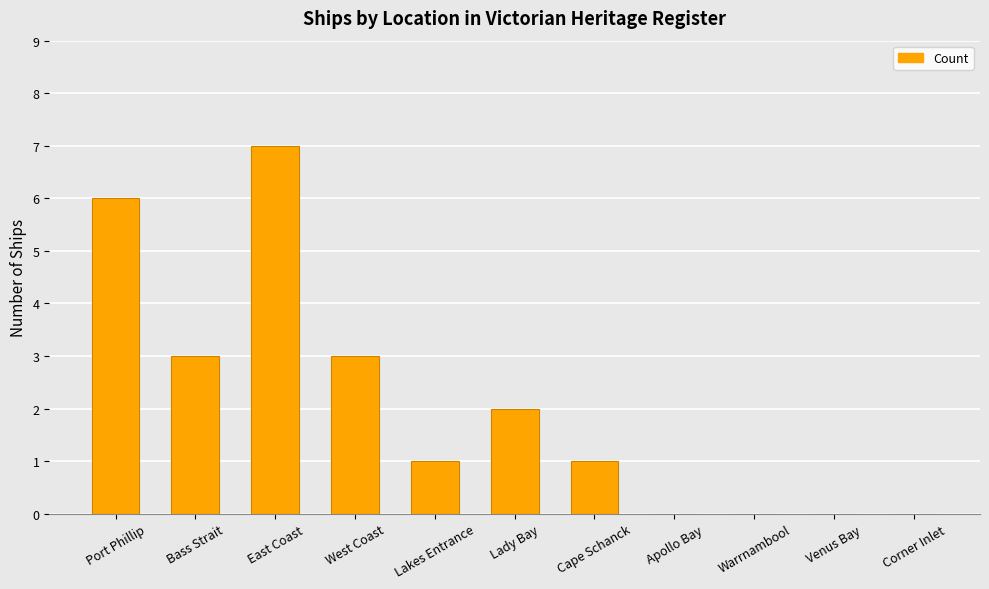

Reading left to right, extract all data points from this chart.

6	3	7	3	1	2	1	0	0	0	0